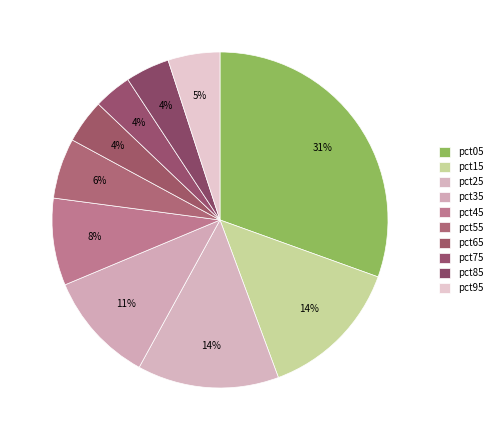

What is the smallest slice in the pie chart?

pct75